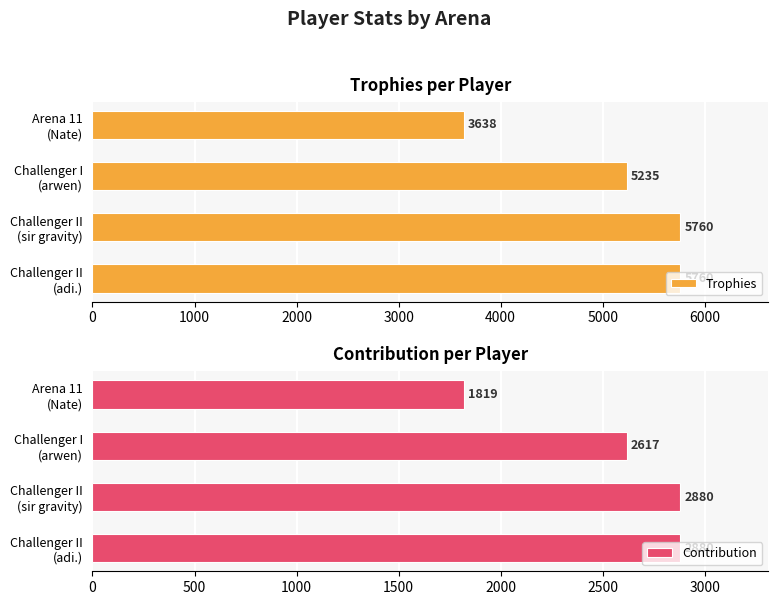

How many data points in Contribution are less than 2880?

2